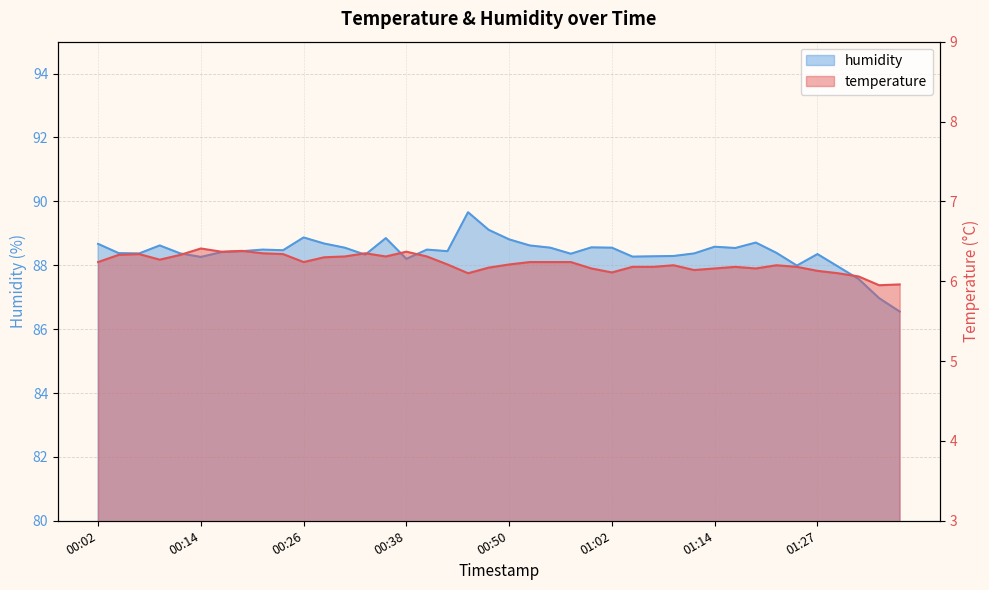

Is it true that temperature equals 1.7 at 01:31?

False